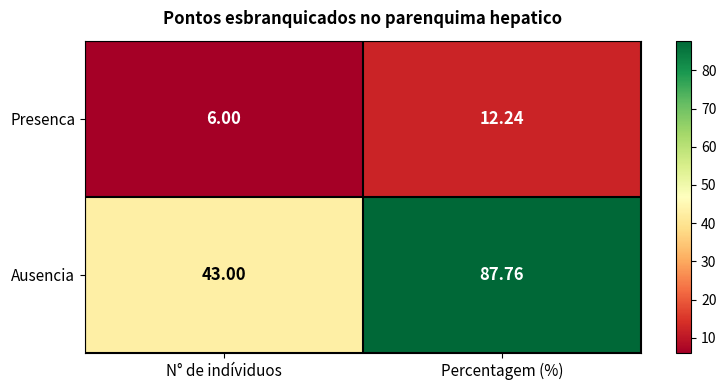

Which series has the largest range (max minus min)?

Ausencia